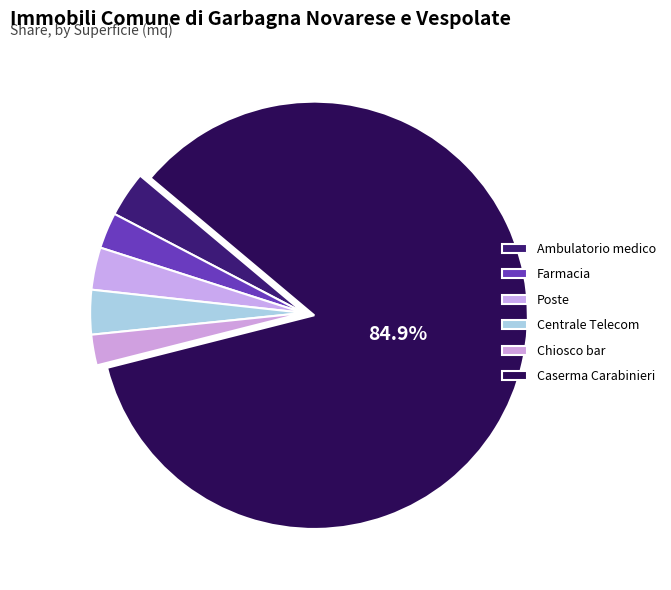

Which category accounts for the majority?

Caserma Carabinieri